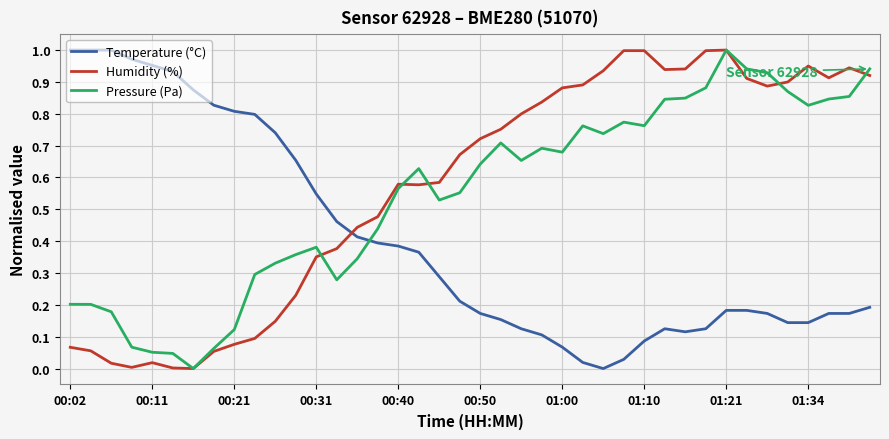

Which series ends up on top after the final intersection of Pressure (Pa) and Temperature (°C)?

Pressure (Pa)